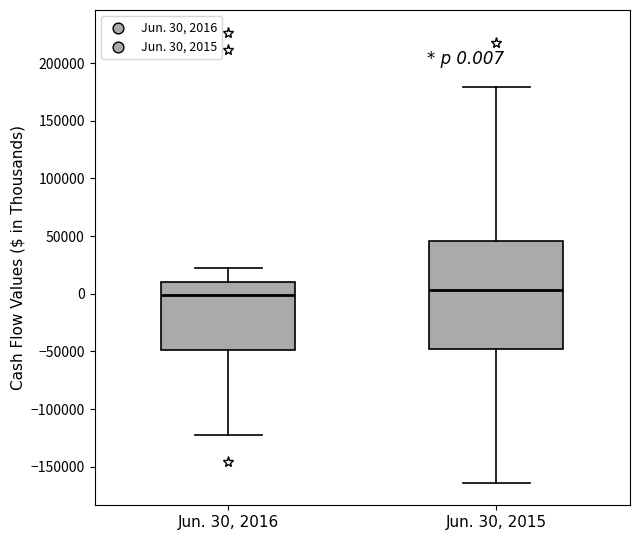

Which box is the tallest, from its lower edge to its upper edge?

Jun. 30, 2015